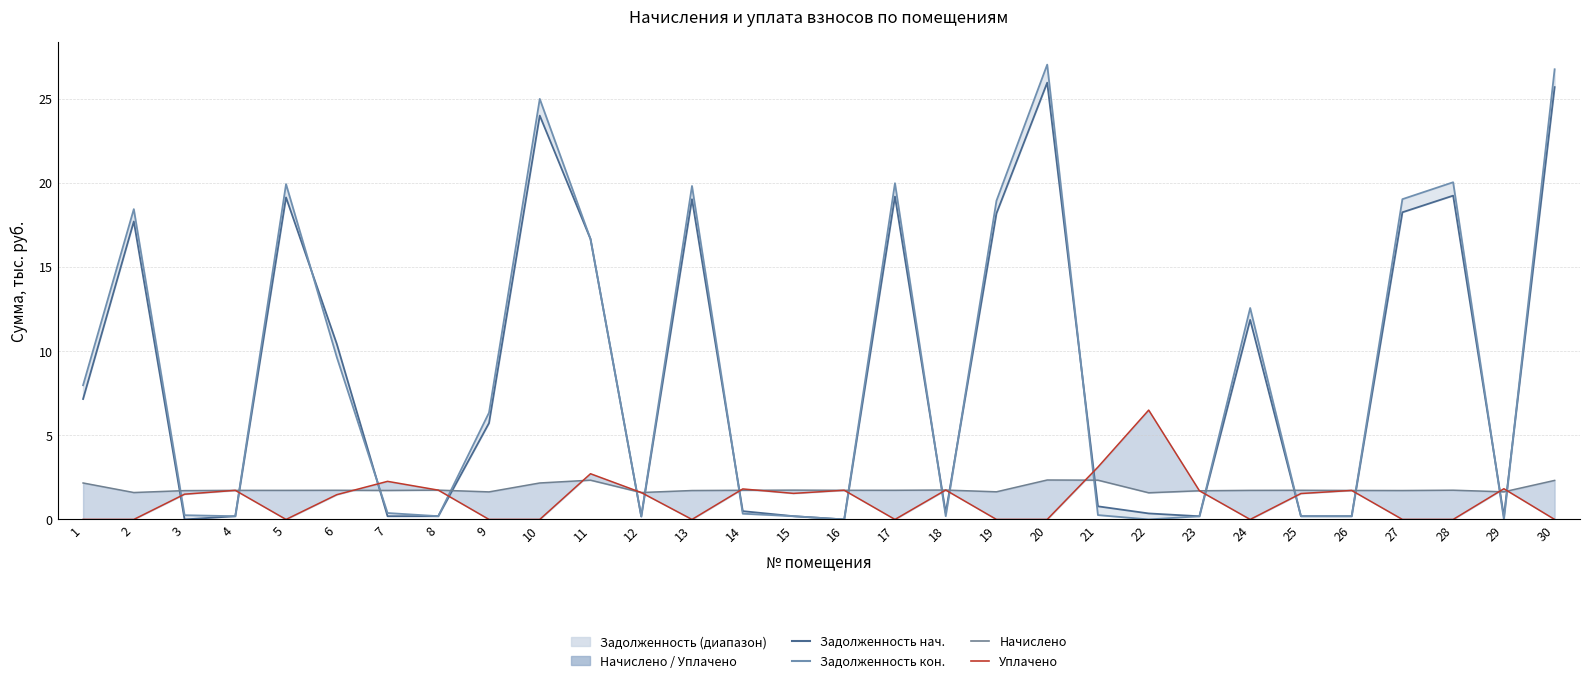

What is the difference between the maximum and minimum values in the начислено series?

0.8